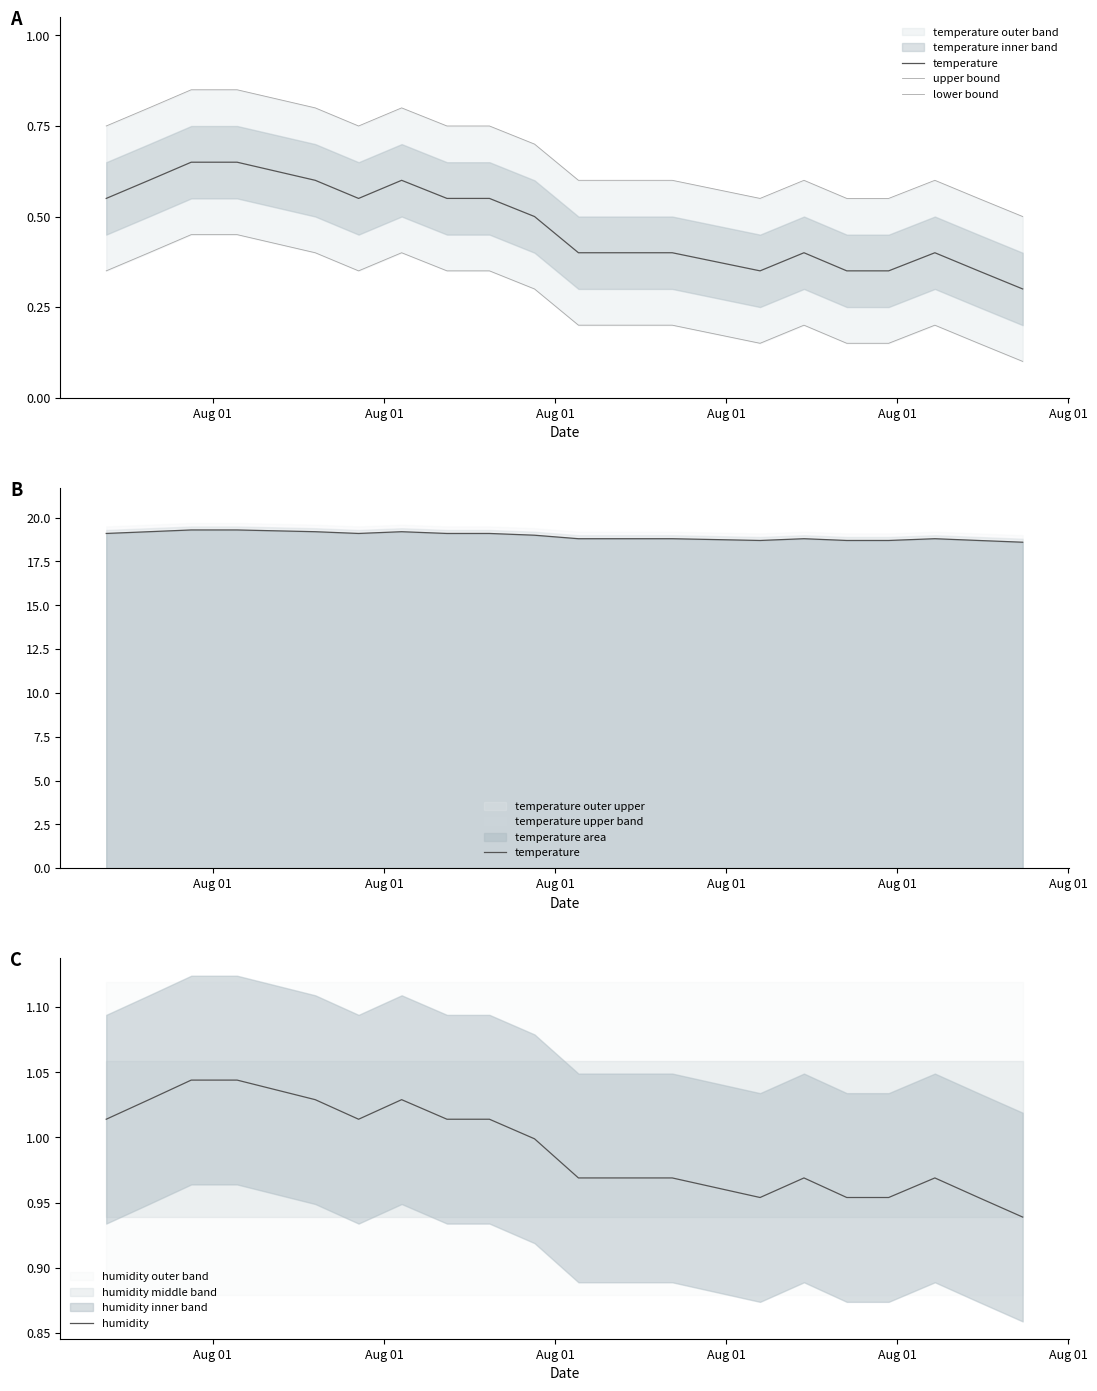

True or false: upper bound has a value of 0.8 at Aug 01.

True